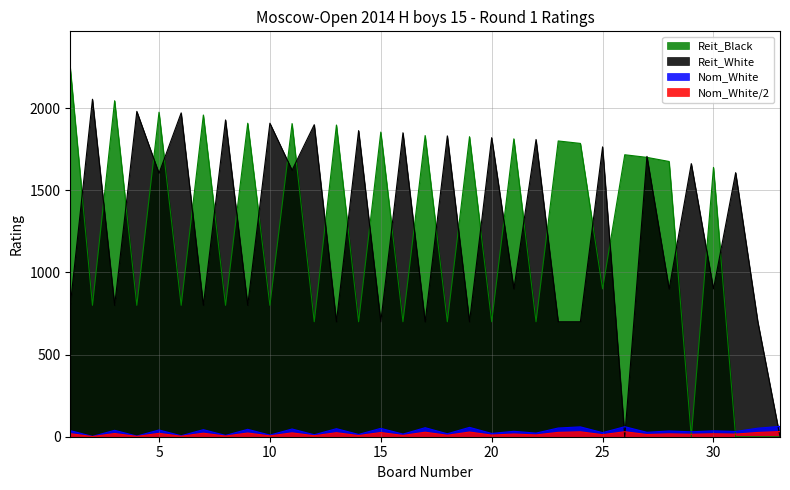

Which category has the lowest value across all series?

26